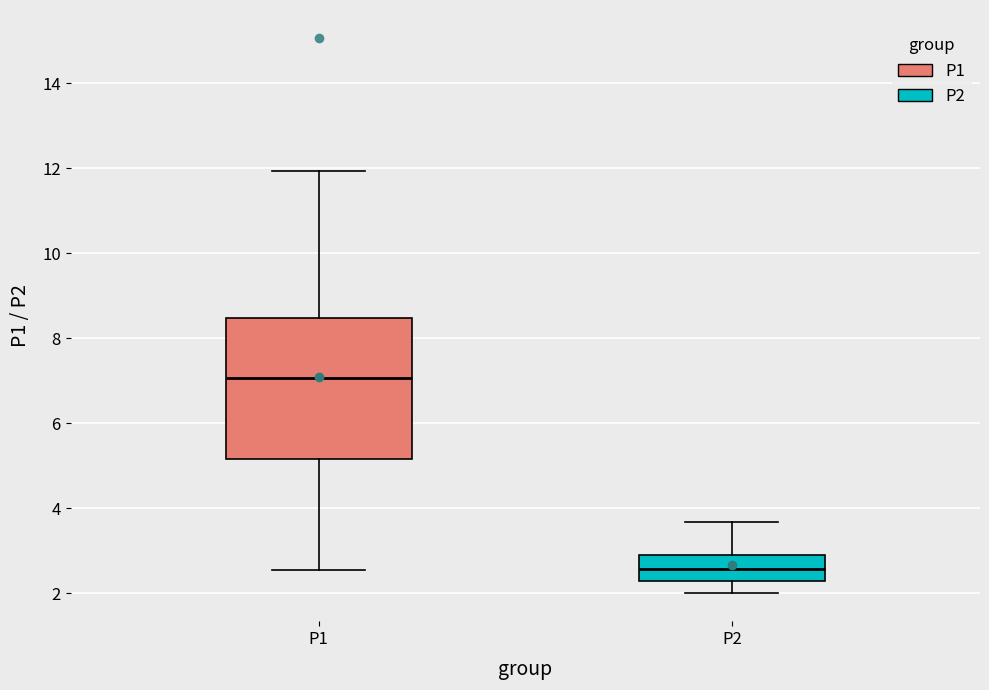

Which box is the tallest, from its lower edge to its upper edge?

P1